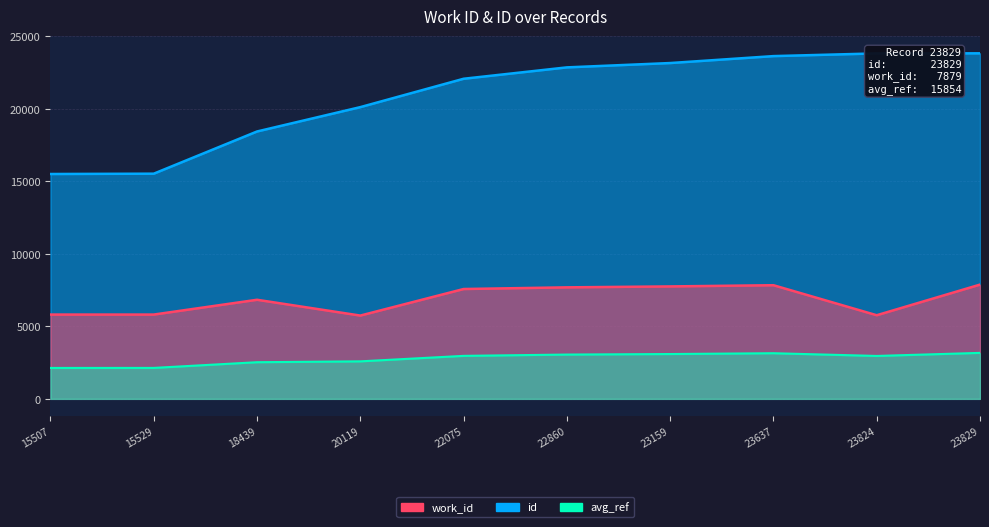

Which category has the highest value in the id series?

23829